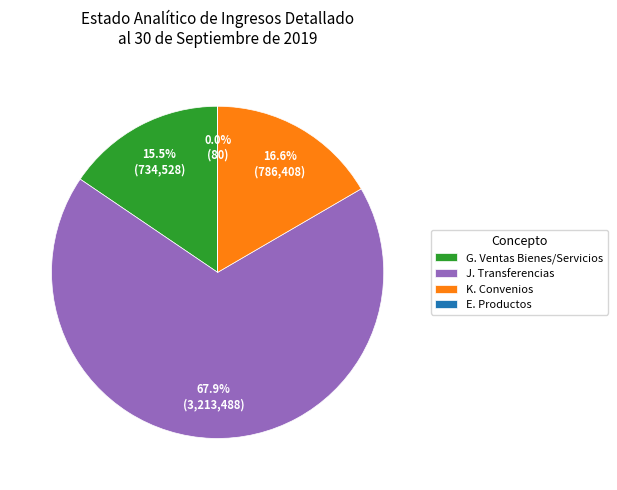

Which category has the biggest portion of the pie?

J. Transferencias